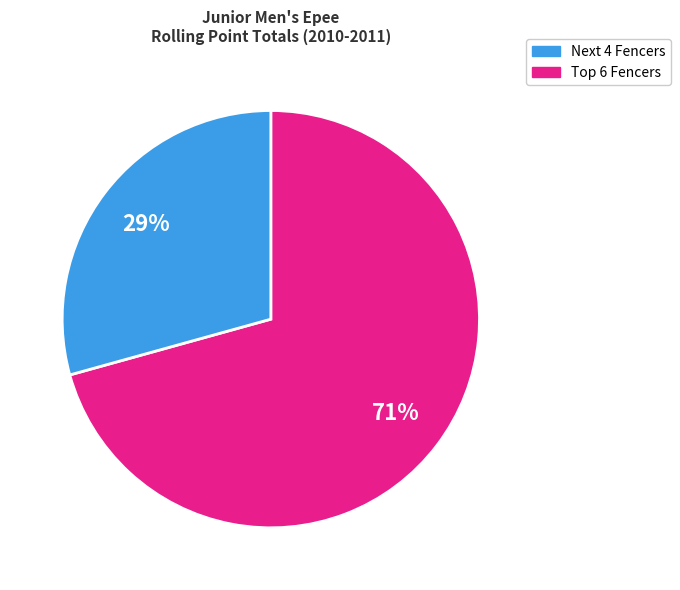

To the nearest percent, what is the average slice percentage?

50%